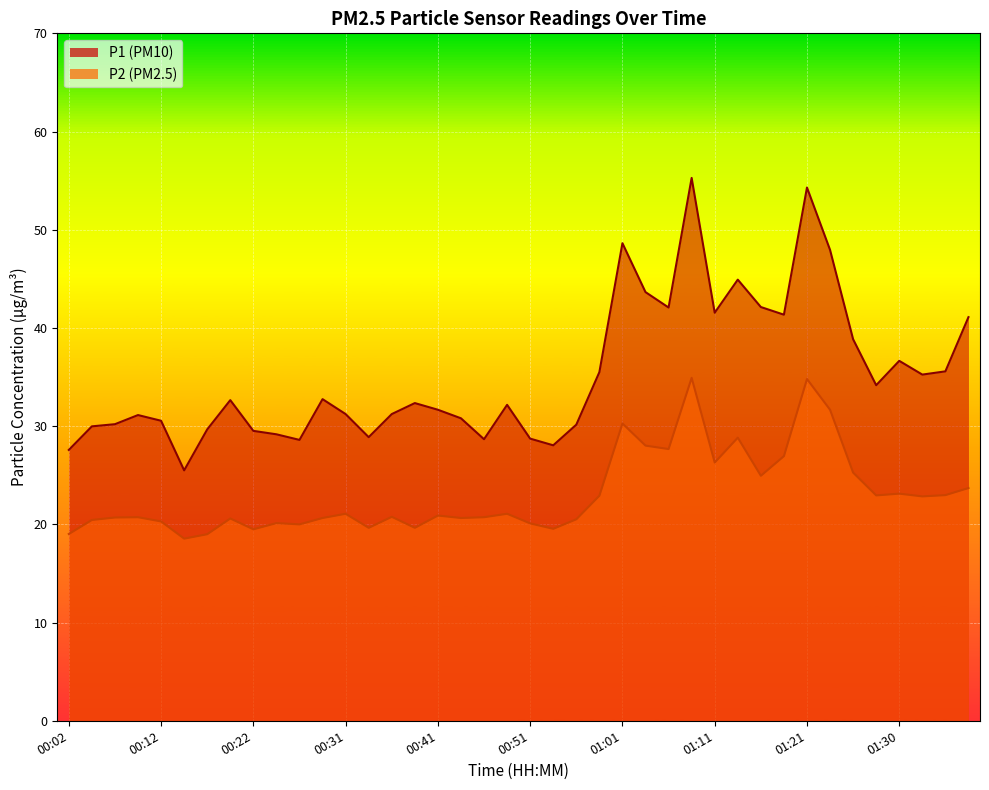

Which series changed the most between 00:41 and 01:03?

P1